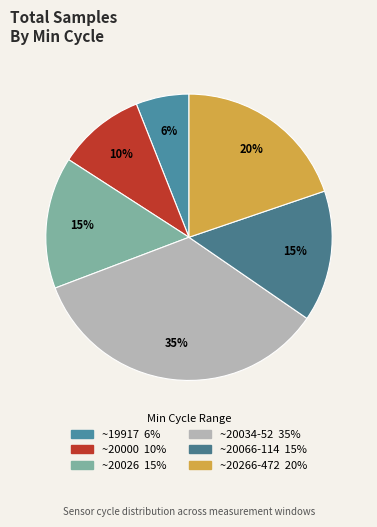

Count the number of slices in the pie.

6